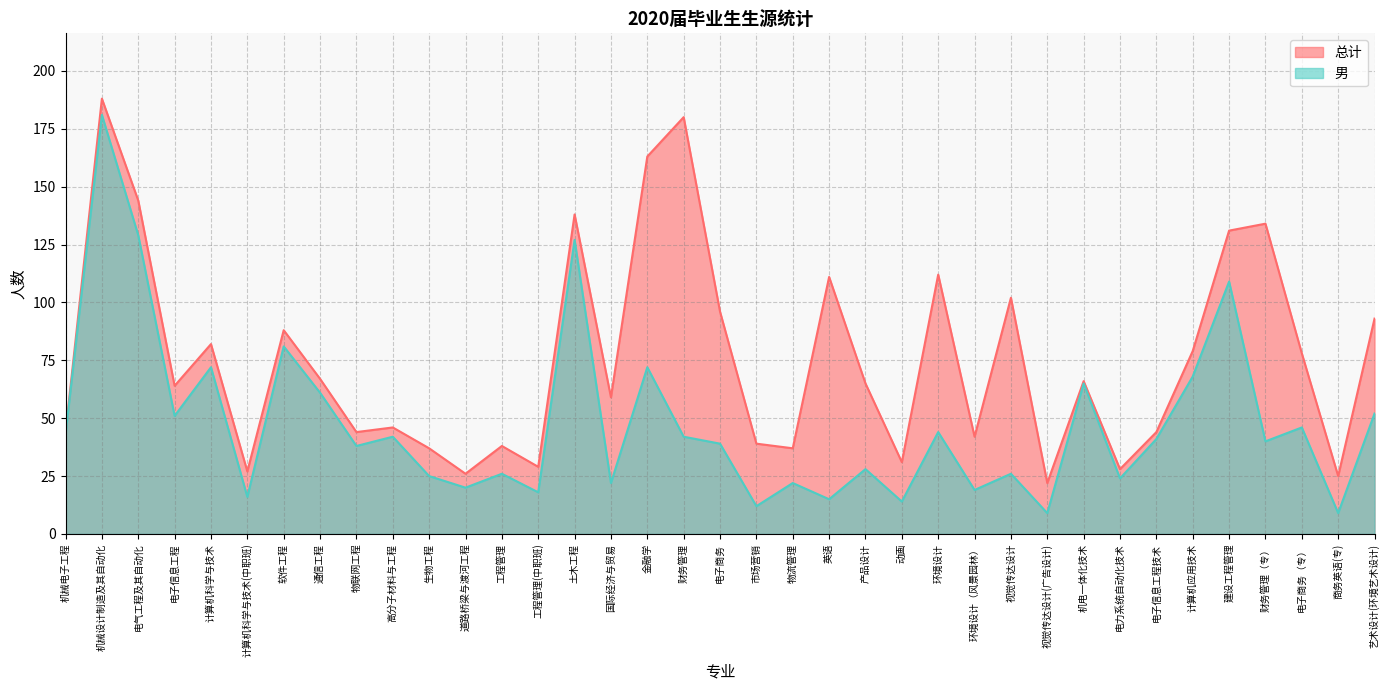

True or false: 总计 and 男 intersect in this chart.

False